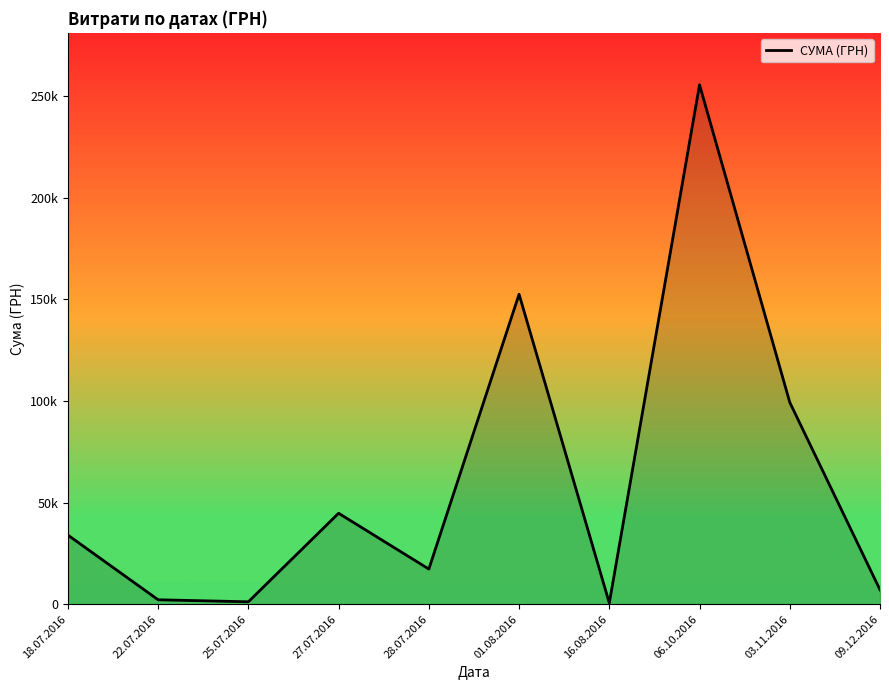

Does the chart have visible grid lines?

No